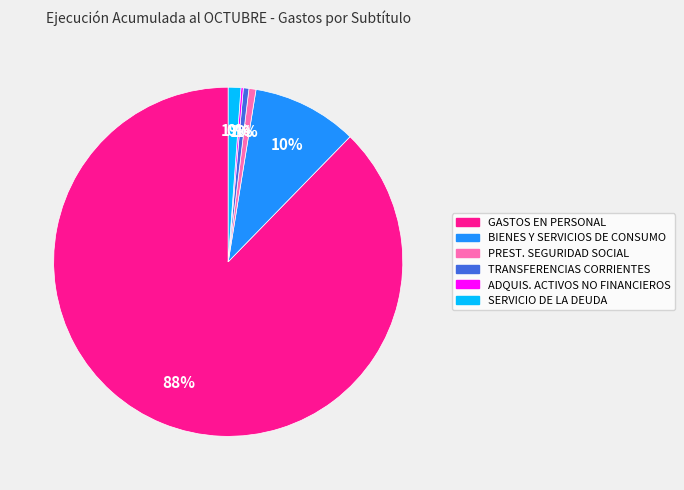

To the nearest percent, what is the average slice percentage?

17%